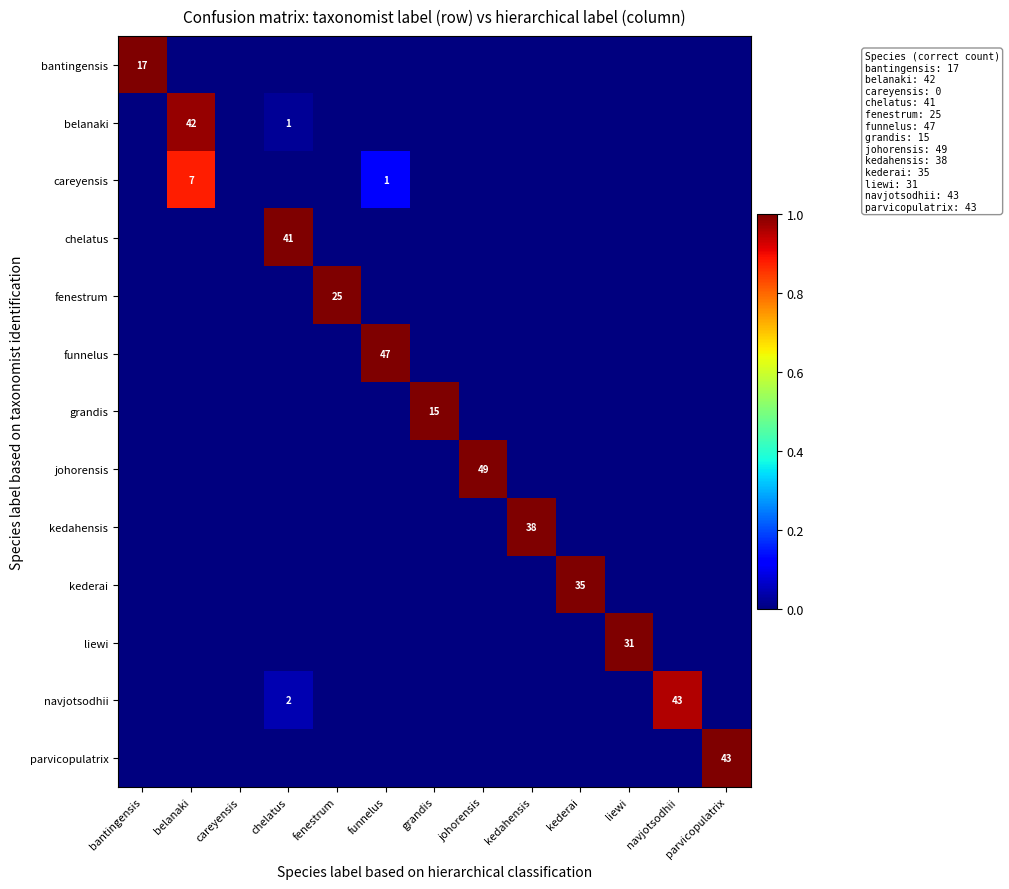

Is it true that parvicopulatrix equals 43 at parvicopulatrix?

True